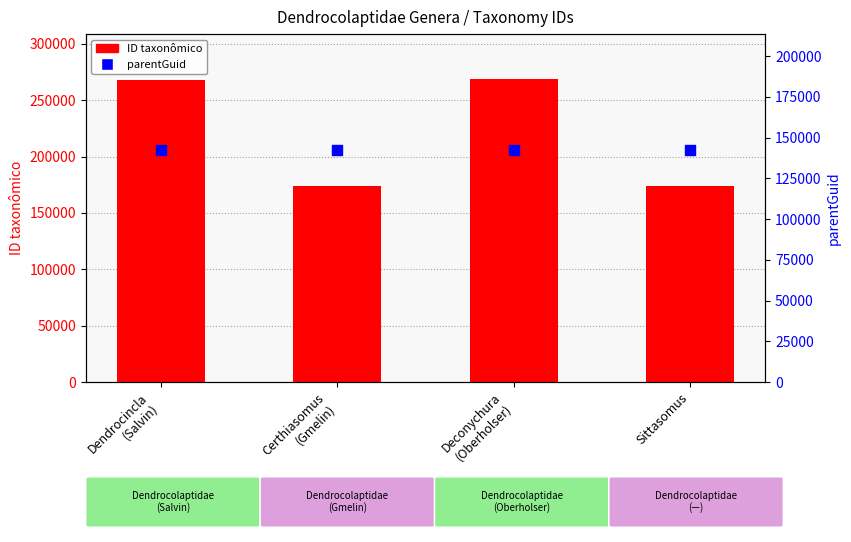

At which category is the sum across all series the highest?

Deconychura
(Oberholser)